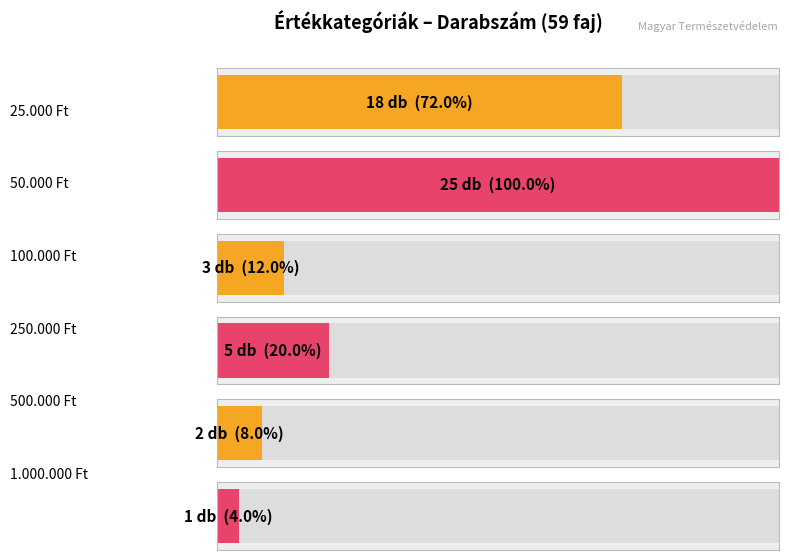

List the labels in order of value, largest first.

50.000 Ft, 25.000 Ft, 250.000 Ft, 100.000 Ft, 500.000 Ft, 1.000.000 Ft